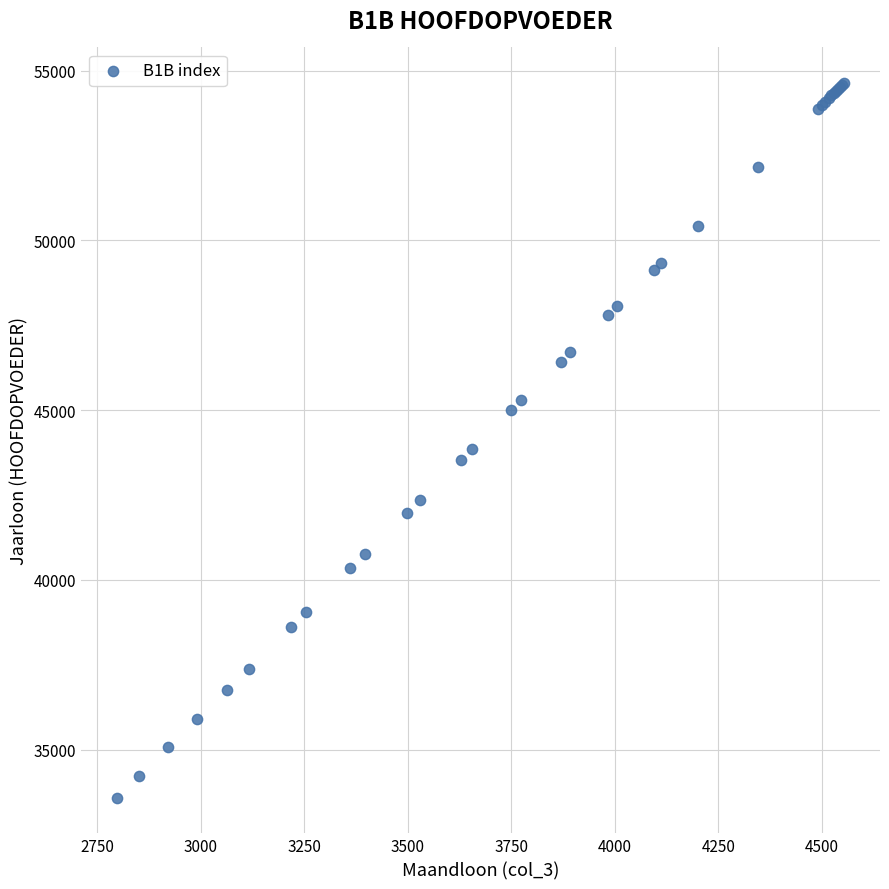

What Y value in the scatter plot is closest to 44108?

43855.7